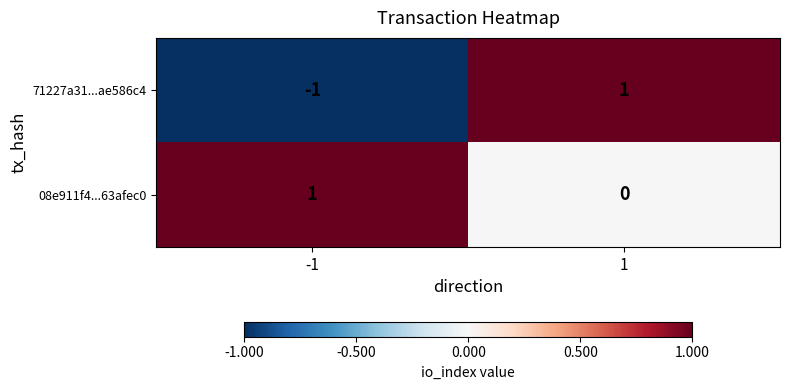

Between -1 and 1, which series saw the biggest shift?

71227a31...ae586c4